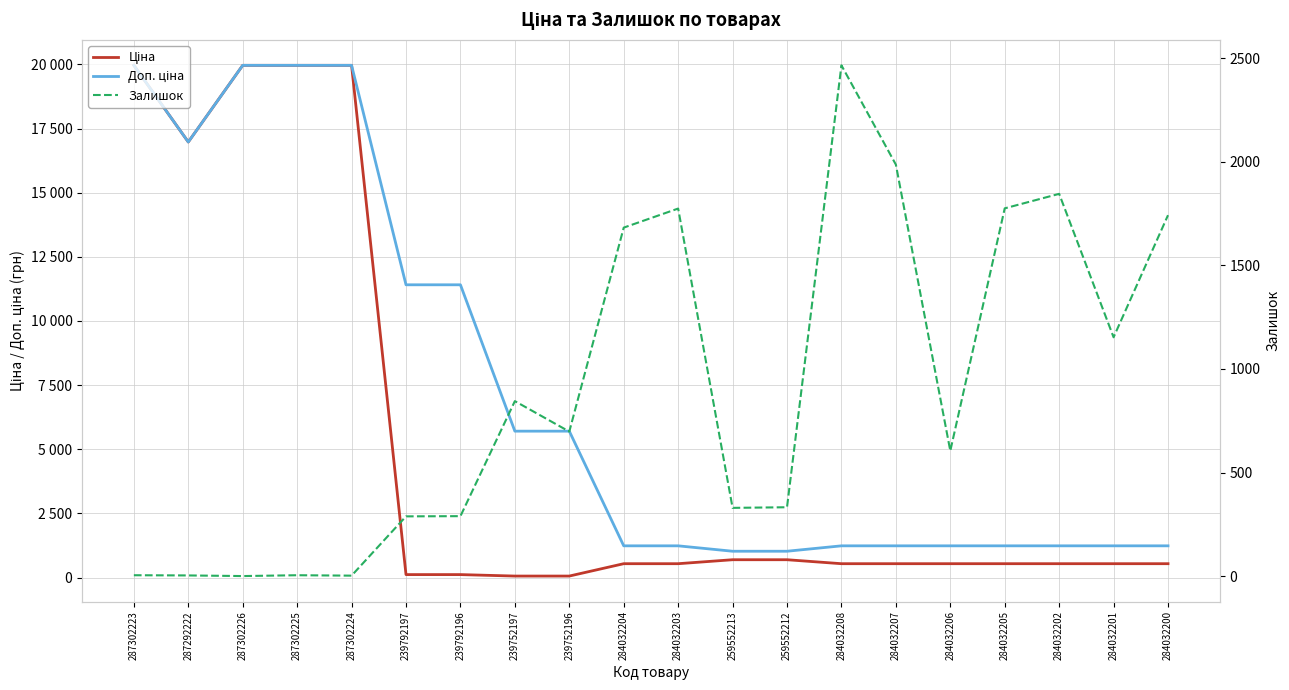

Rank the series by their average value, from highest to lowest.

Доп. ціна, Ціна, Залишок